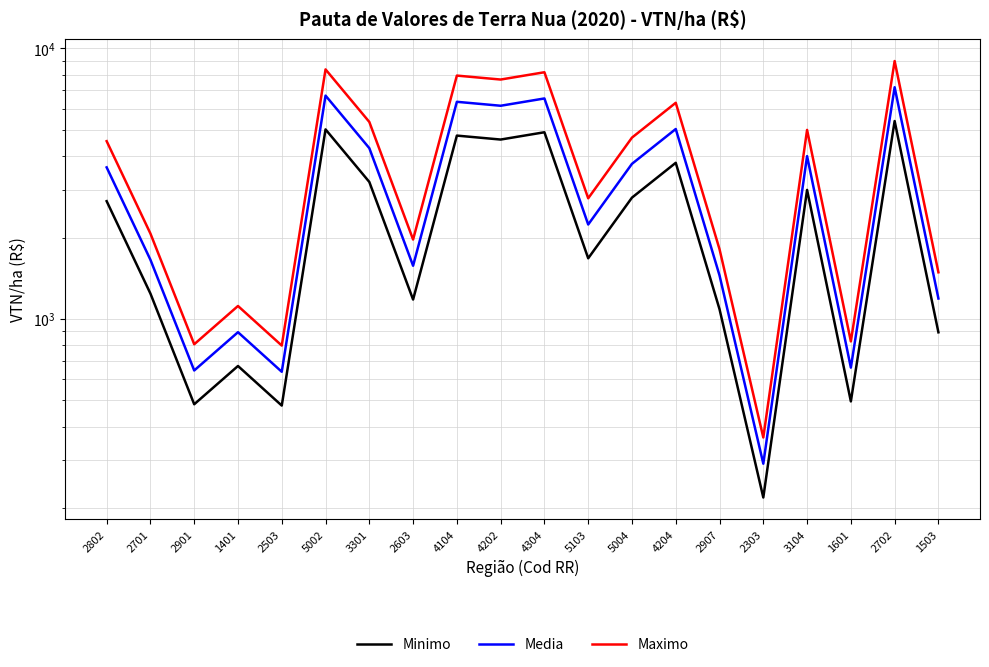

True or false: Maximo has more than 0 interior local peaks.

True